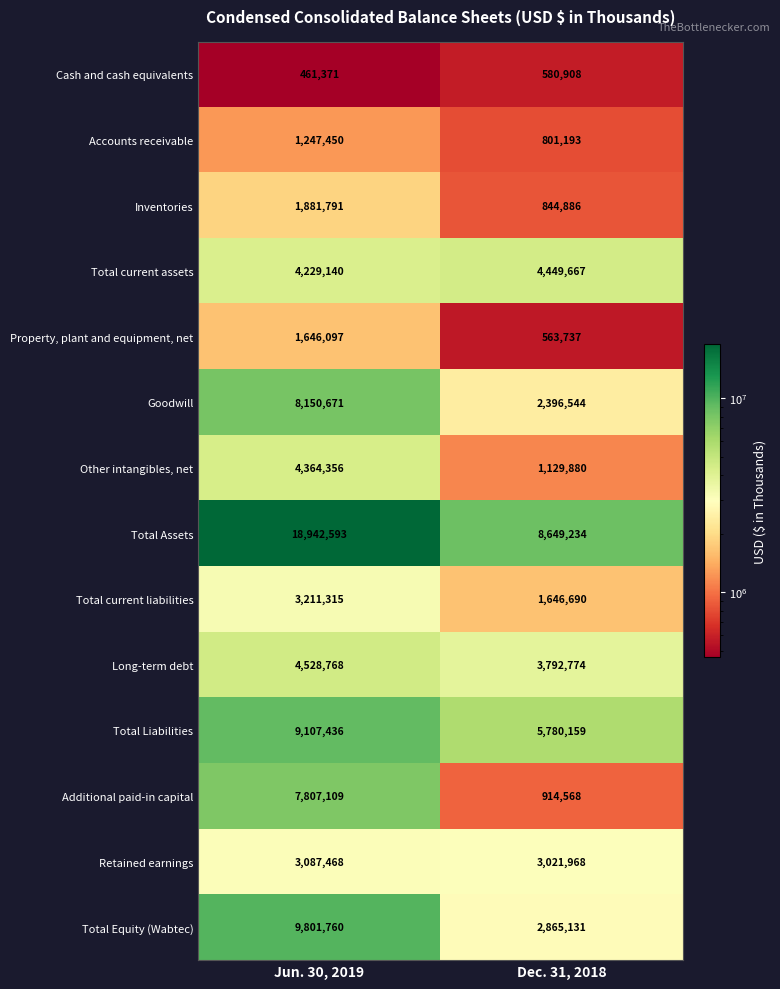

What is the difference between the maximum and minimum values in the Accounts receivable series?

446257